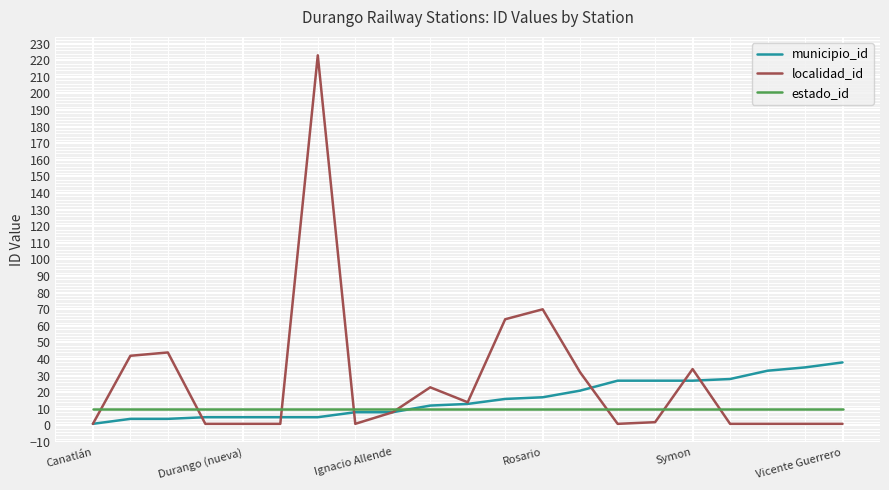

Which series has the largest total across all categories?

localidad_id